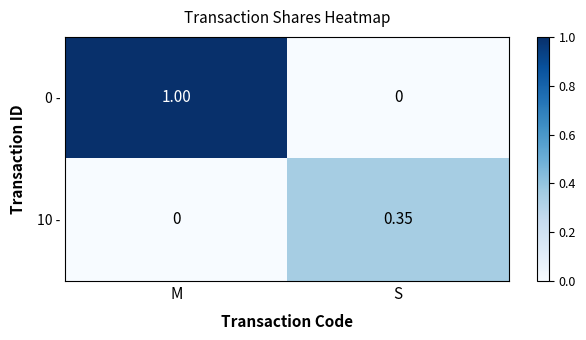

How many categories are shown in the chart?

2